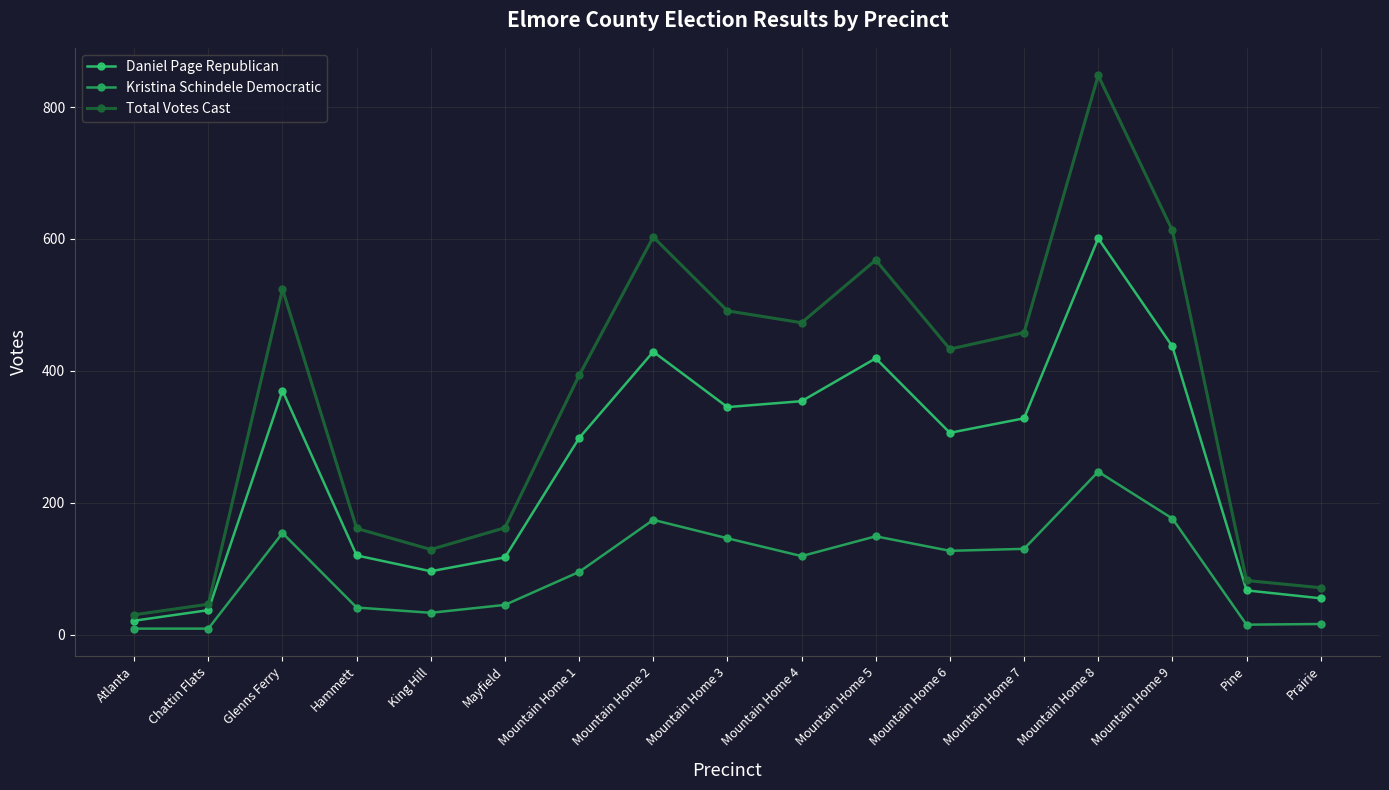

How many interior local valleys does the Total Votes Cast series have?

3